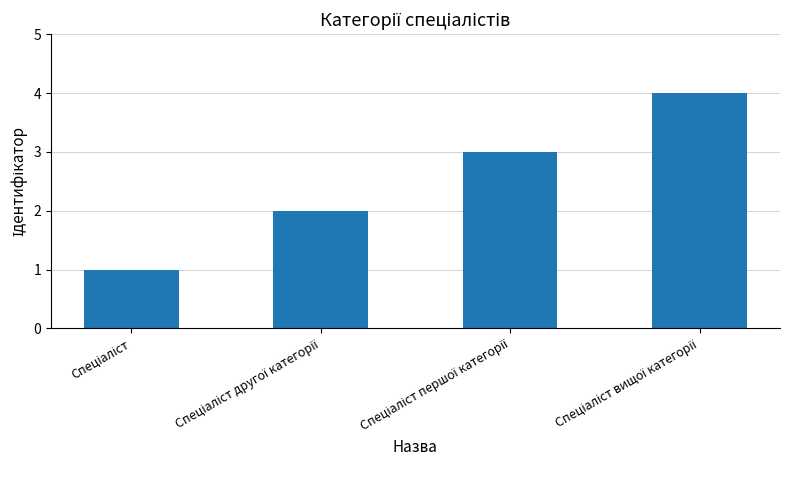

Are the bars grouped side by side (vs. stacked)?

No